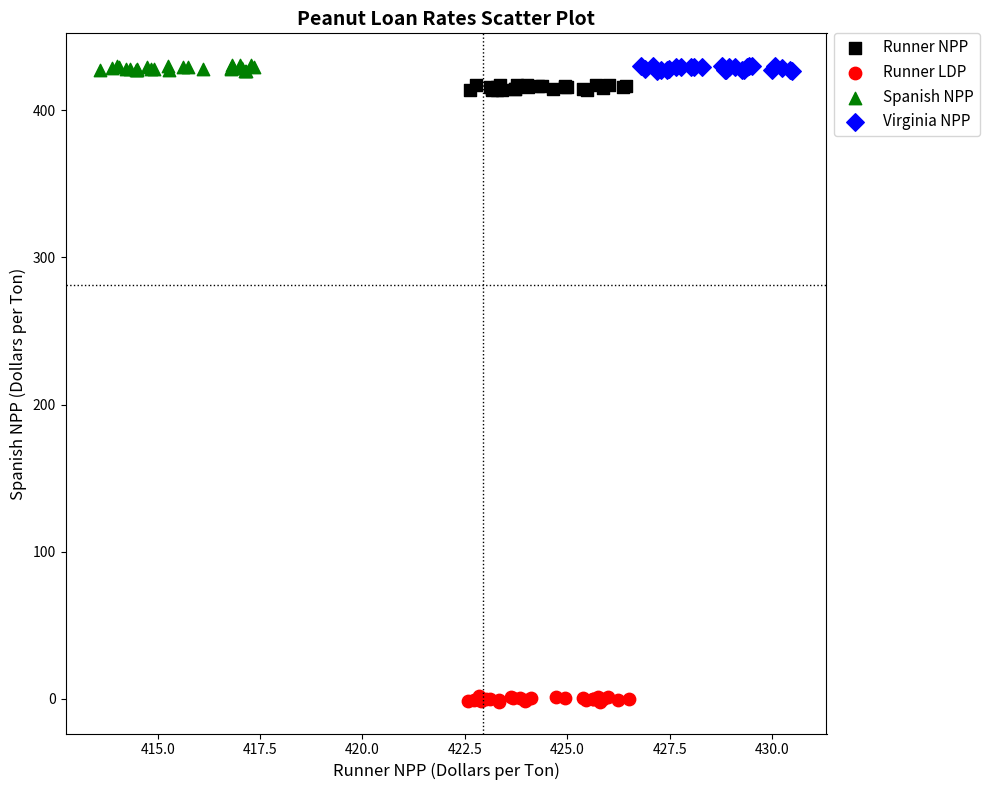

What are all the series names shown in the legend?

Runner NPP, Runner LDP, Spanish NPP, Virginia NPP